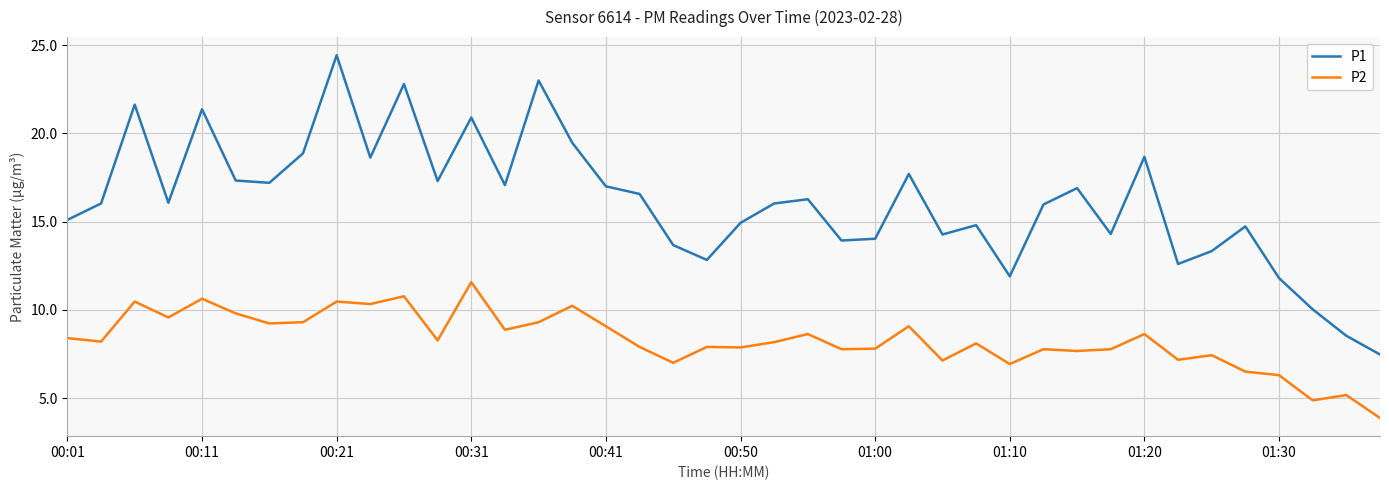

Which series has the largest range (max minus min)?

P1